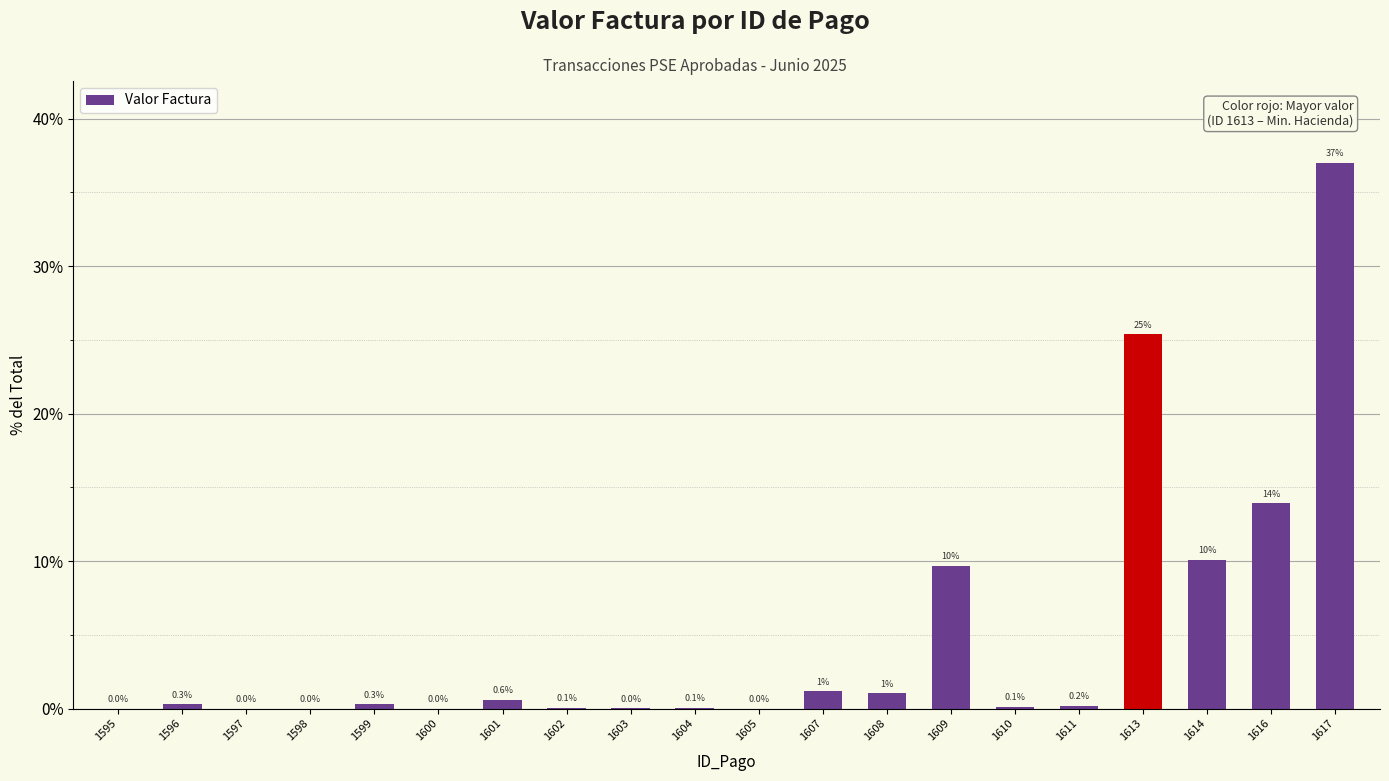

At which category does the chart reach its peak across all series?

1617